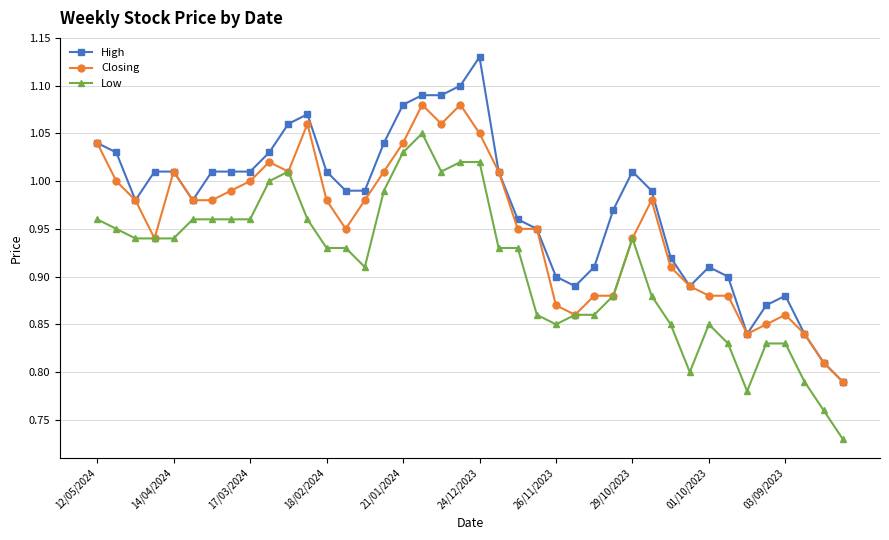

True or false: High has more than 0 points higher than both neighbors.

True